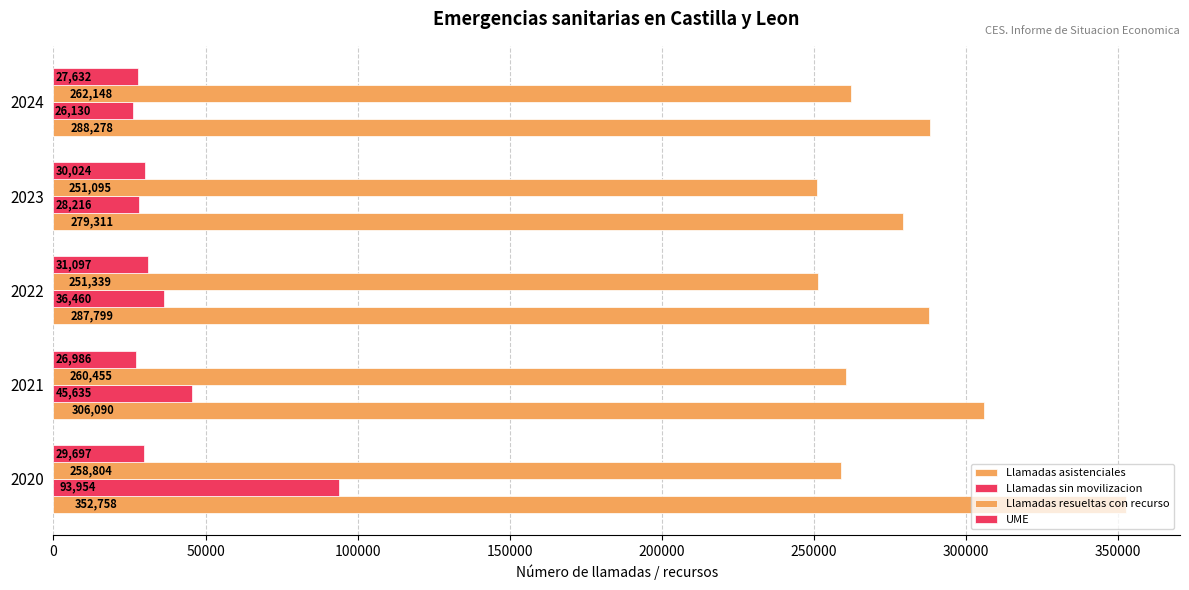

How many data points does each series have?

5